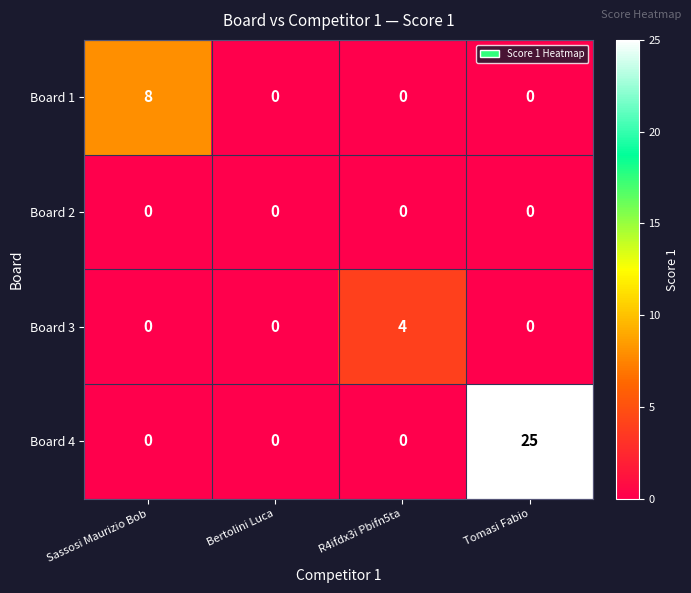

What is the total value across all series at R4ifdx3i Pbifn5ta?

4